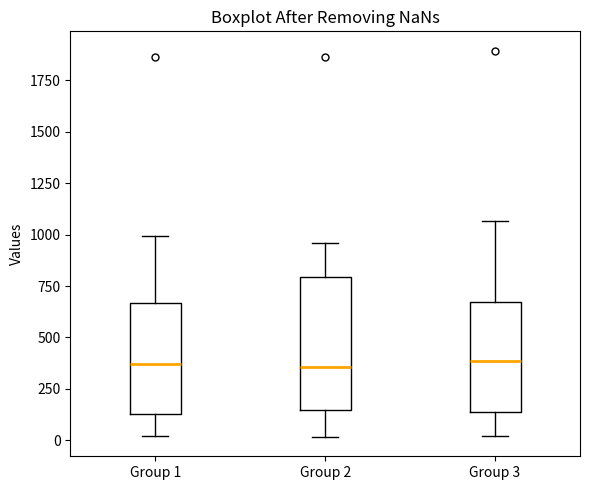

Reading left to right, transcribe this box plot: for each box, give where its median line is, the range the box spans, and where its two whiskers end, as read against the y-axis. The values are not printed on the chart, so give them approximately, as read against the axis.

Group 1: median 350, box 150 to 650, whiskers 0 to 1000
Group 2: median 350, box 150 to 800, whiskers 0 to 950
Group 3: median 400, box 150 to 650, whiskers 0 to 1050